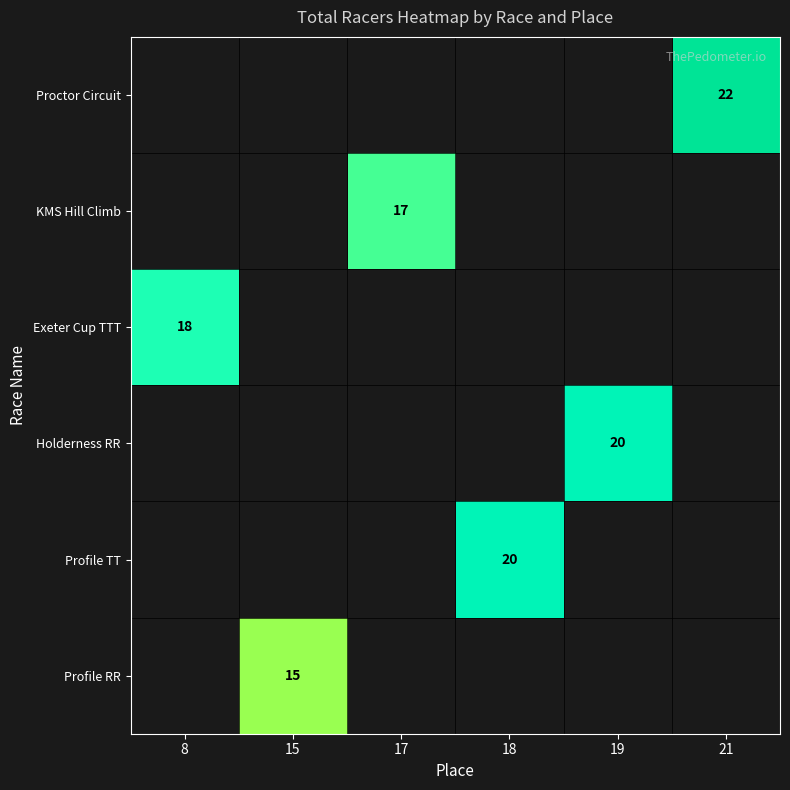

The value of Profile TT at 18 is 20. True or false?

True